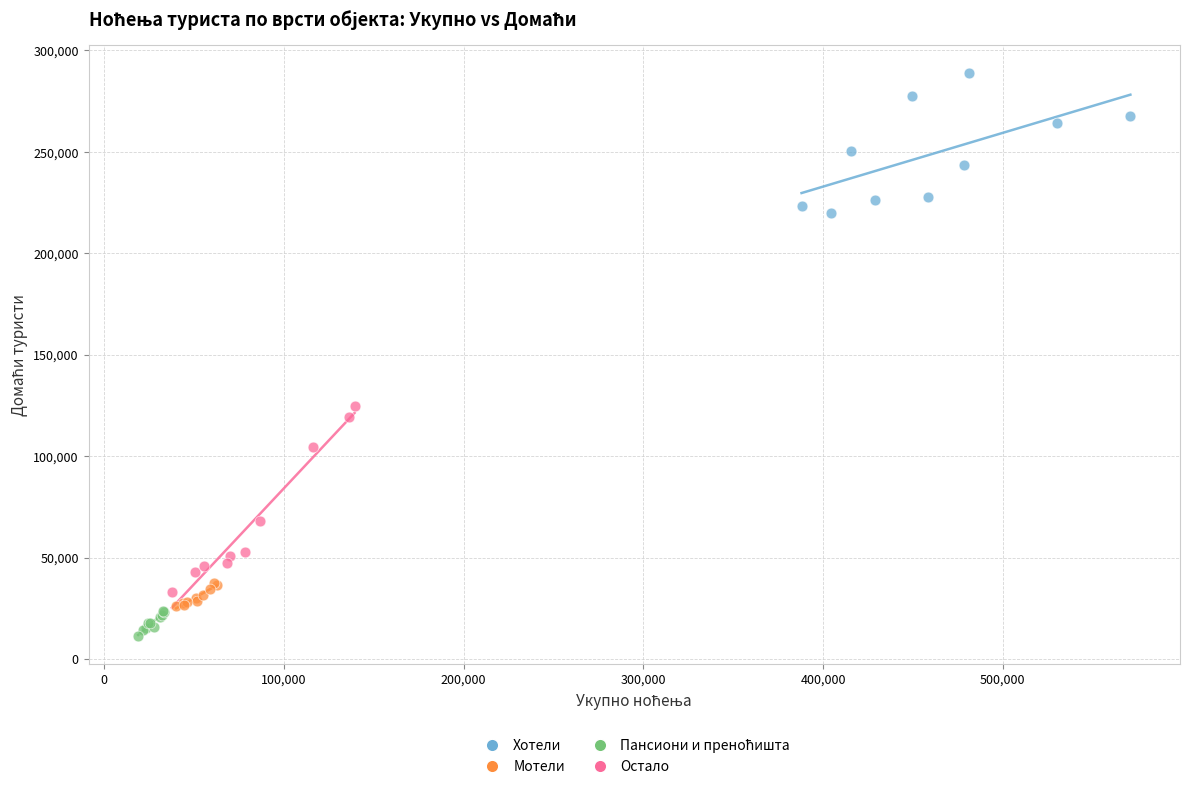

Which series reaches the maximum Y coordinate?

Хотели